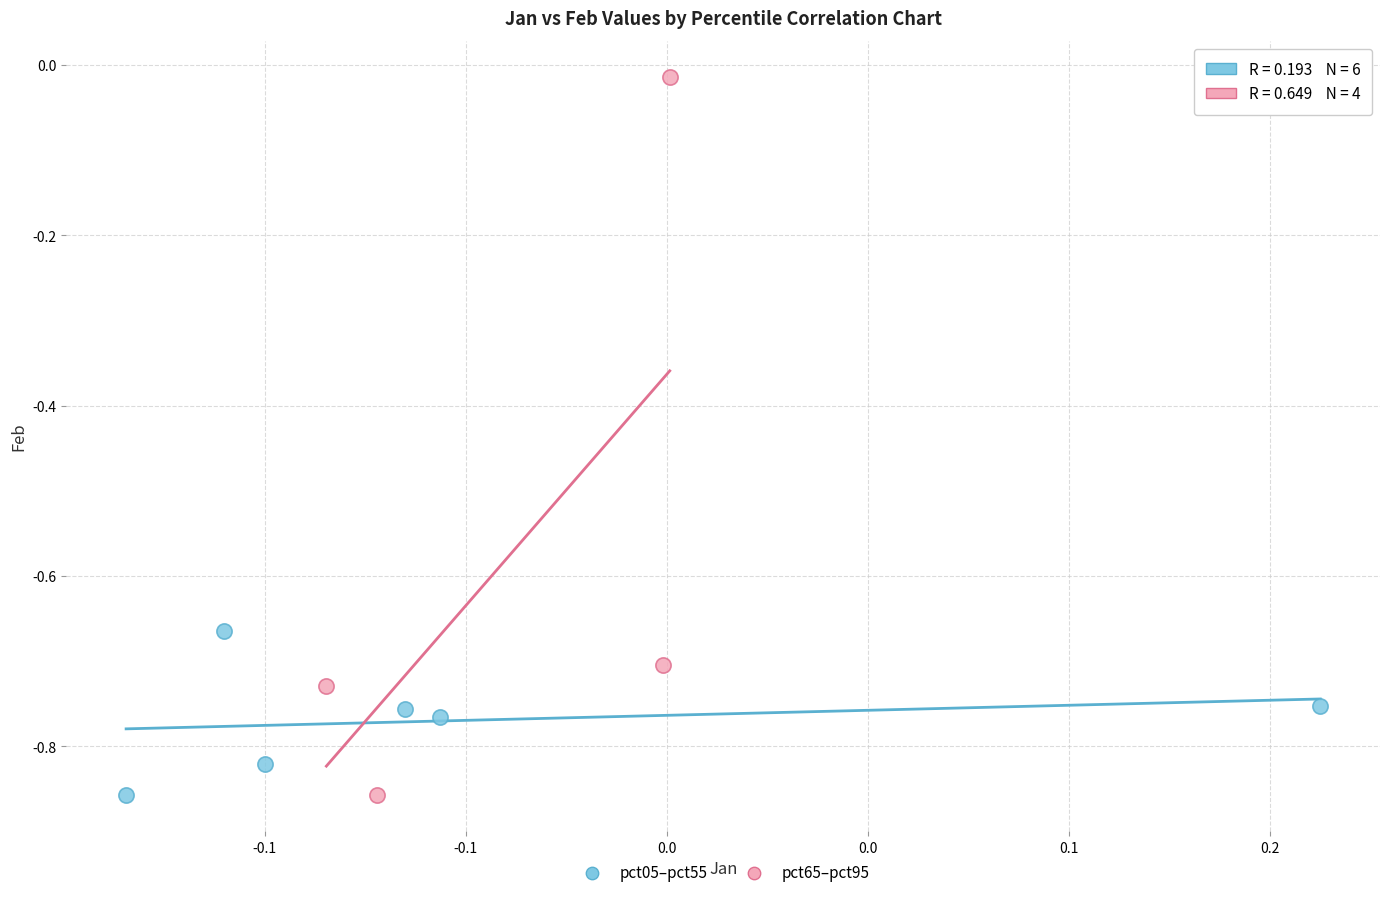

Which series has the largest Y range (max minus min)?

pct65–pct95